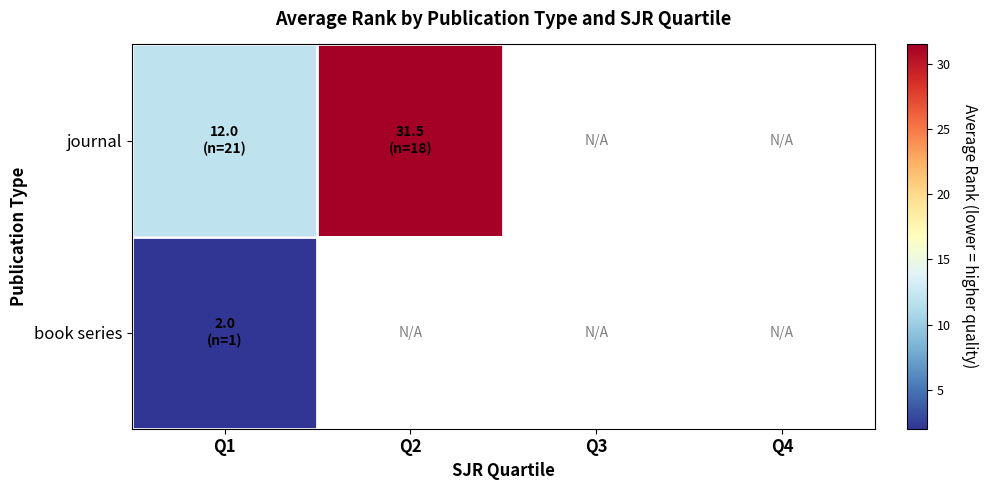

List the series in order of their peak value, highest first.

journal, book series